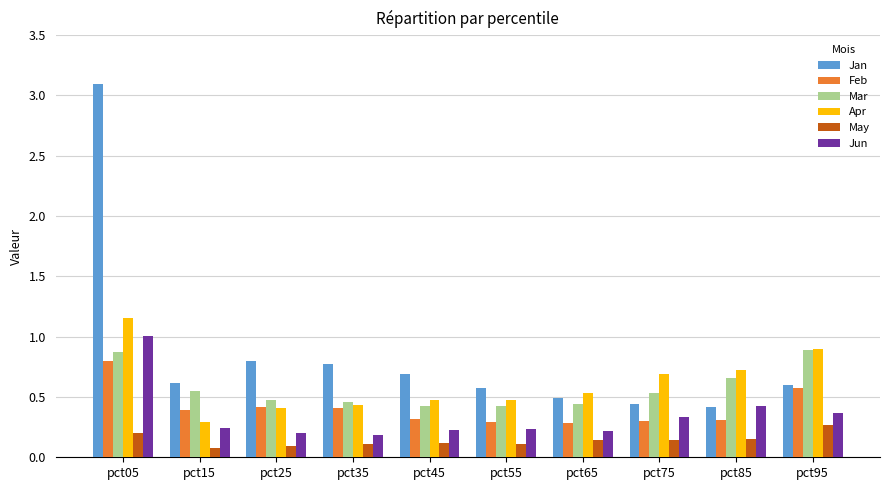

What is the difference between the maximum and minimum values in the Apr series?

0.9